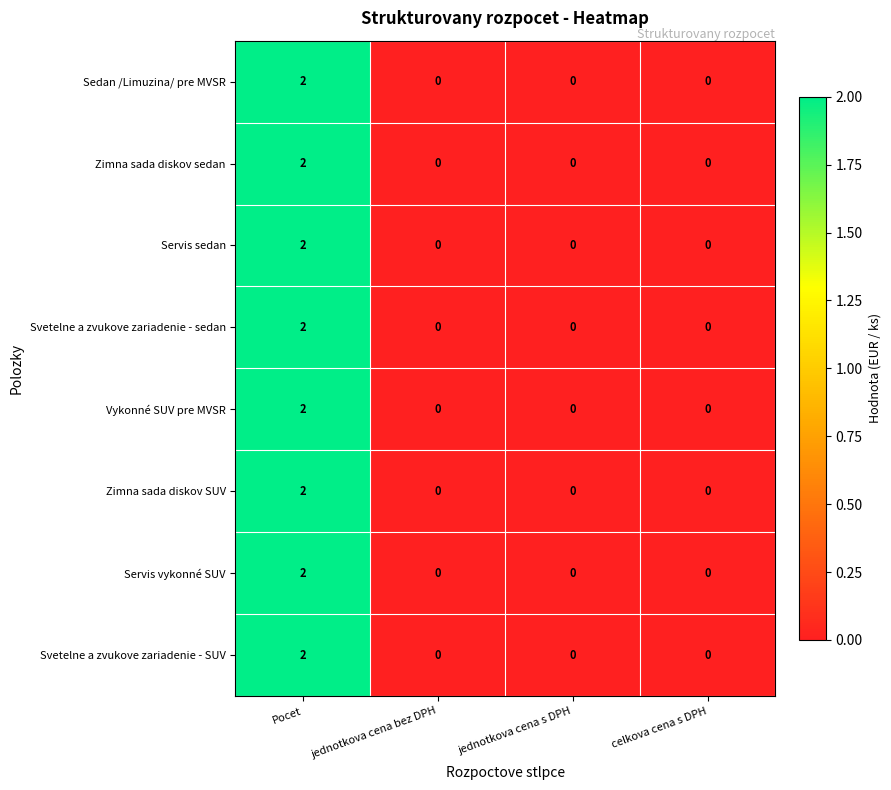

At which label does Sedan /Limuzina/ pre MVSR reach its peak?

Pocet